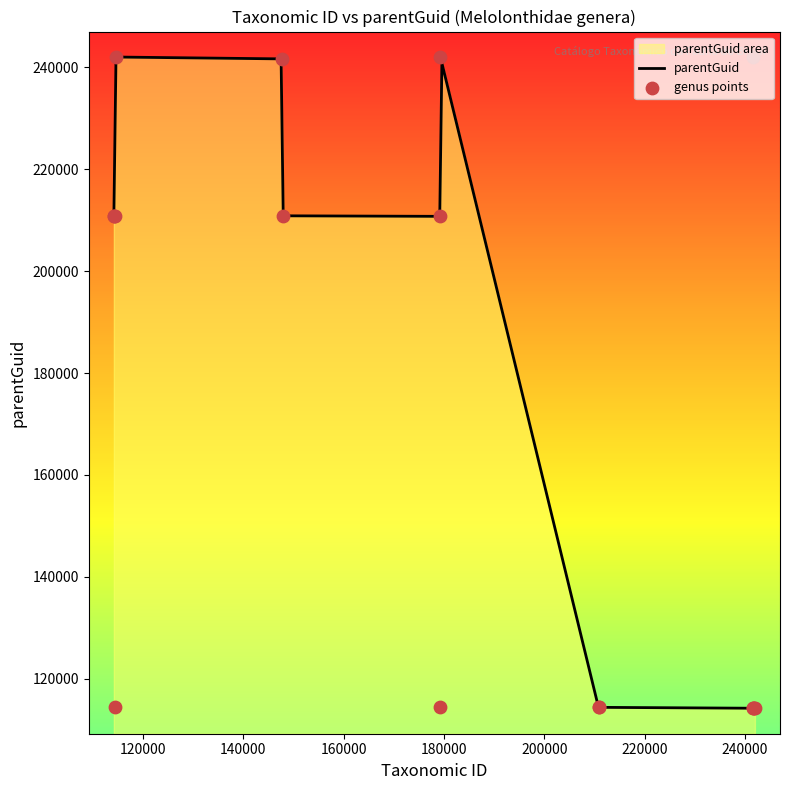

What is the minimum value for parentGuid?

114210.0